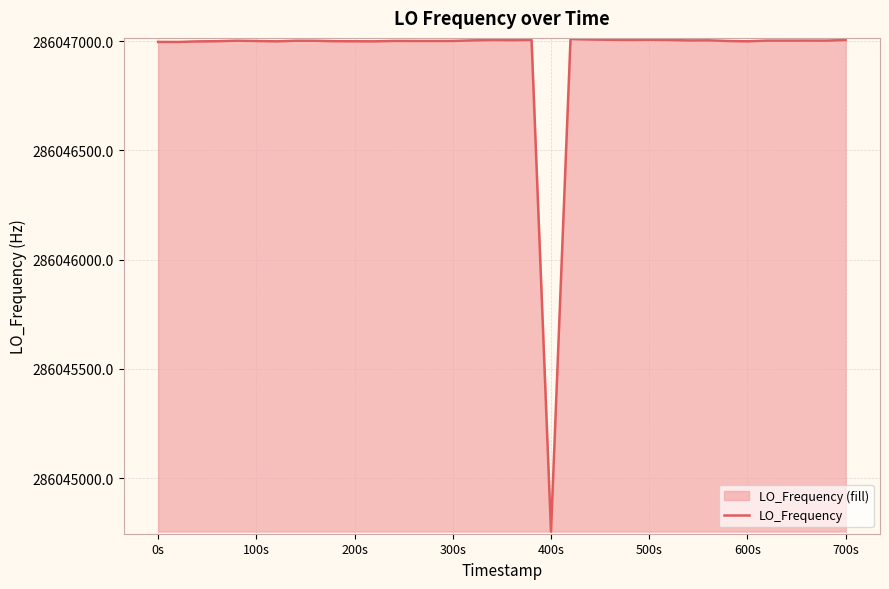

True or false: the data shows 286047006.7 at 500s.

True